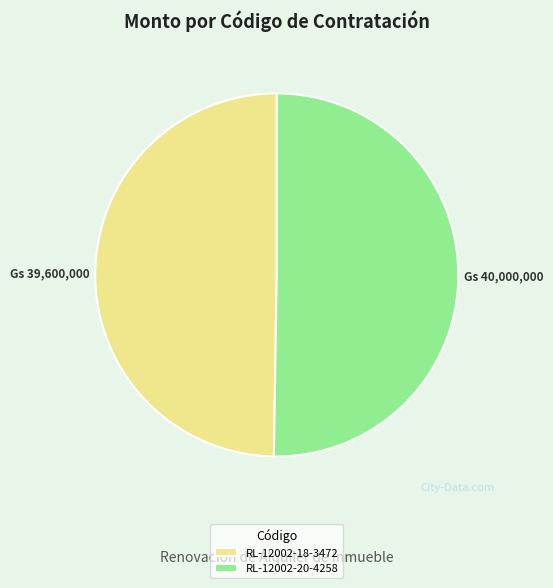

The RL-12002-18-3472 slice represents 50% of the pie. True or false?

True